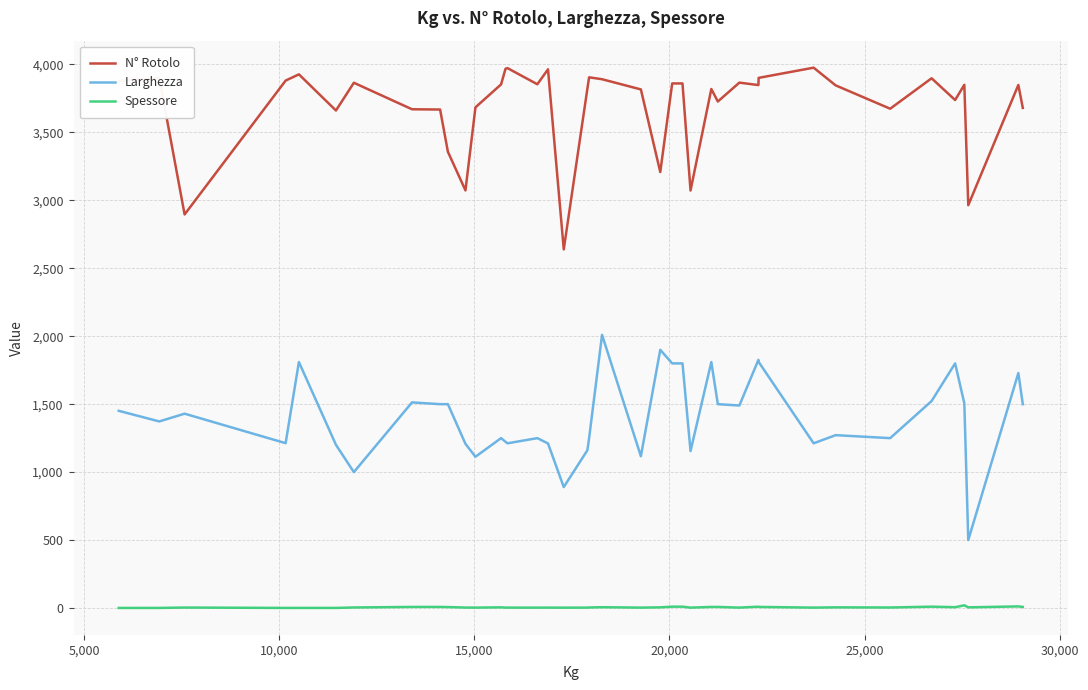

What is the lowest value of the Larghezza series?

500.0